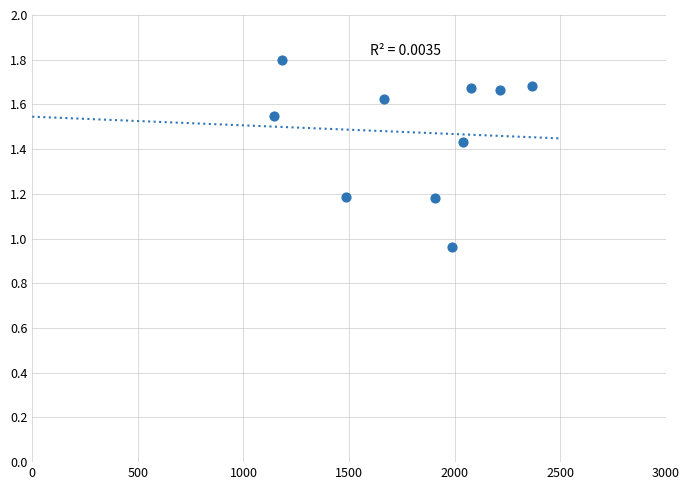

What is the range of Y values (max minus min)?

0.8